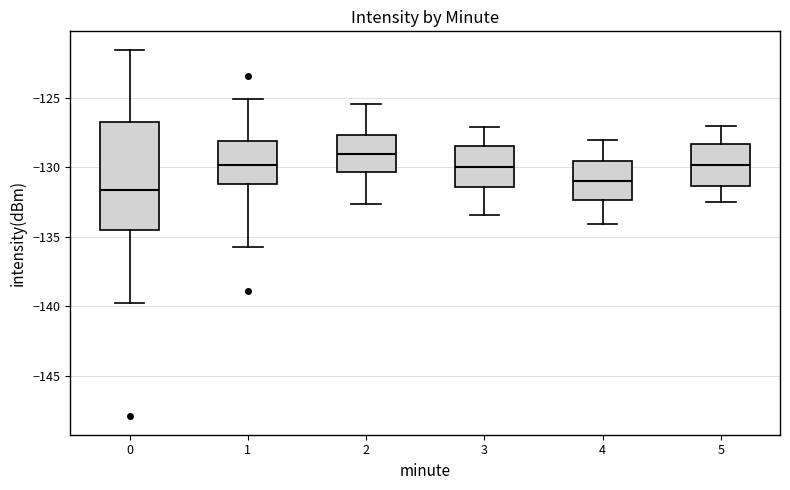

Which box has the lowest median line?

0